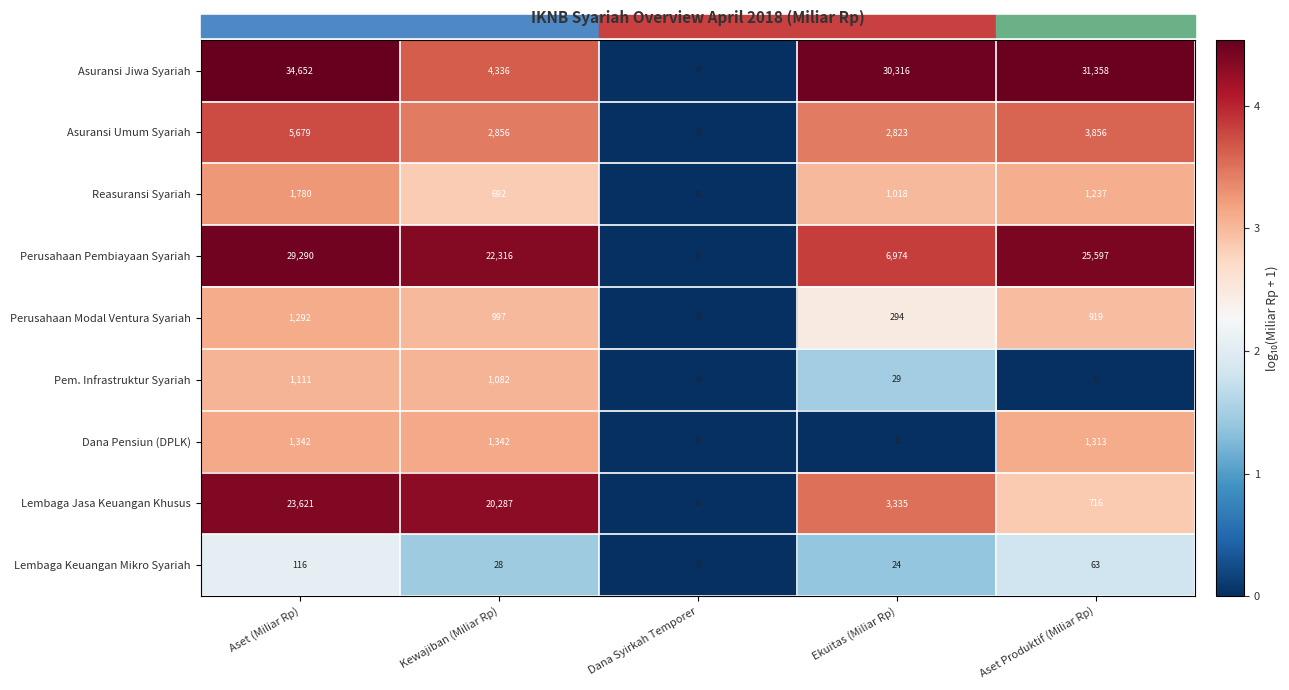

Where is Lembaga Jasa Keuangan Khusus nearest to the value 11810?

Ekuitas (Miliar Rp)